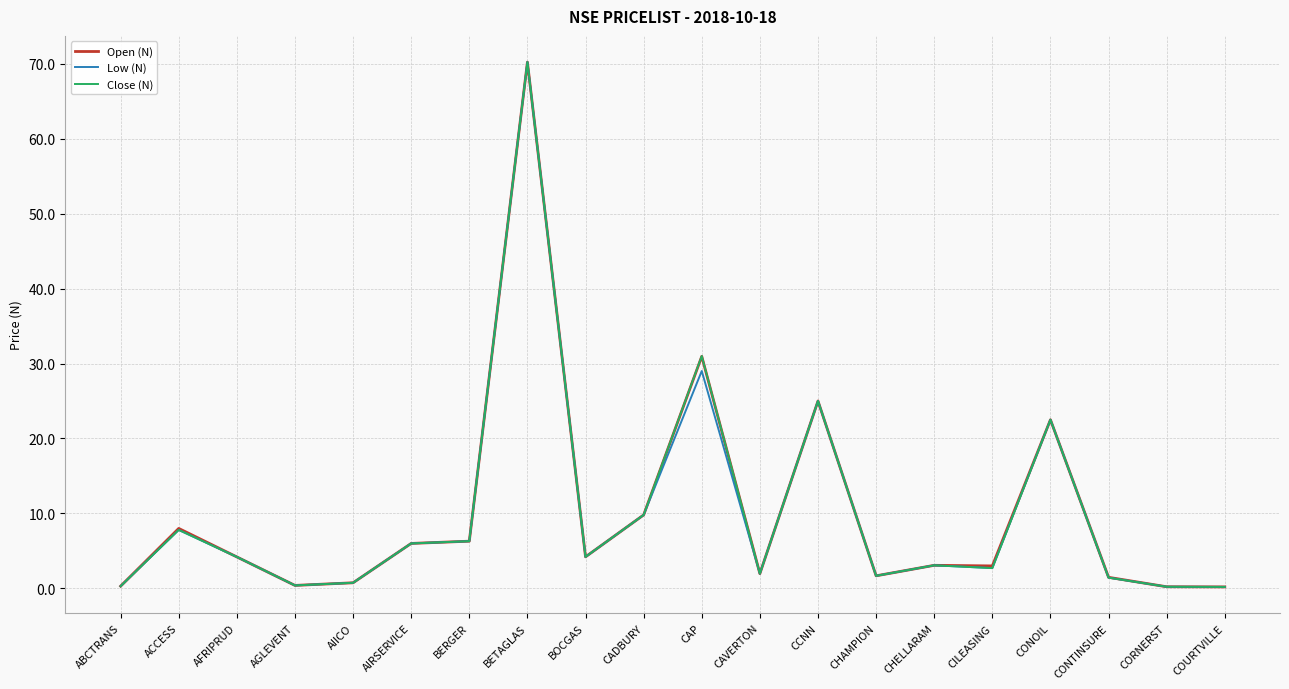

What are all the series names shown in the legend?

Open (N), Low (N), Close (N)